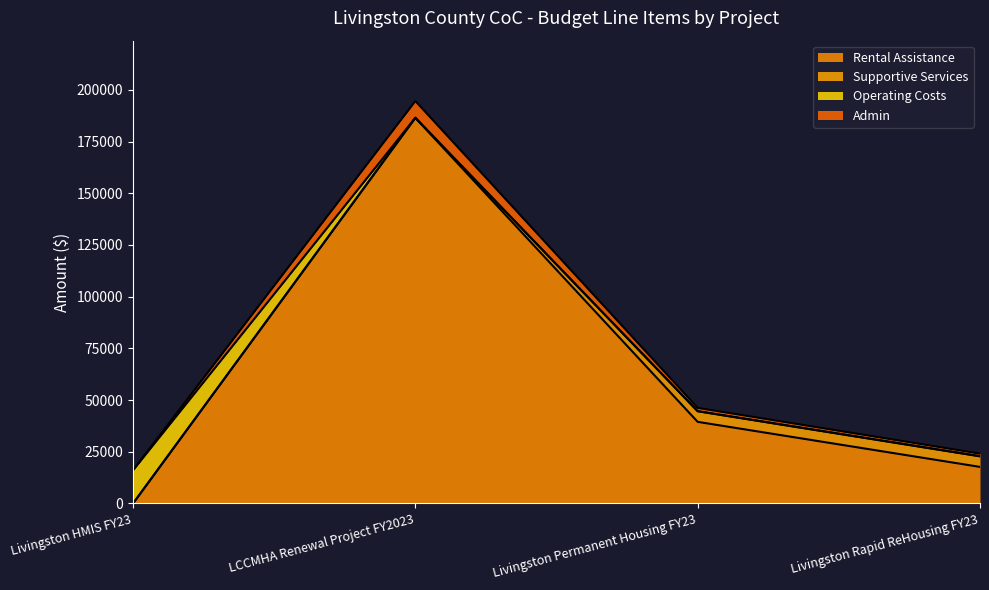

How many values in Rental Assistance are above zero?

3